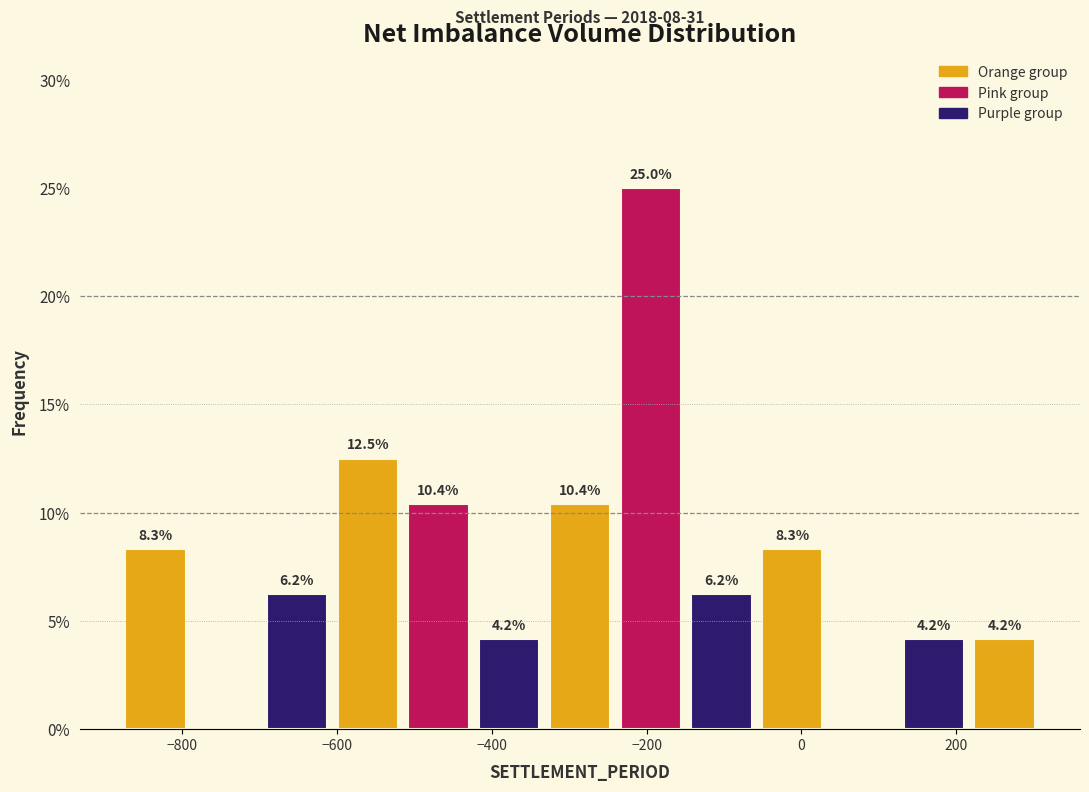

Which range on the x-axis has the tallest bar?

-240 to -140